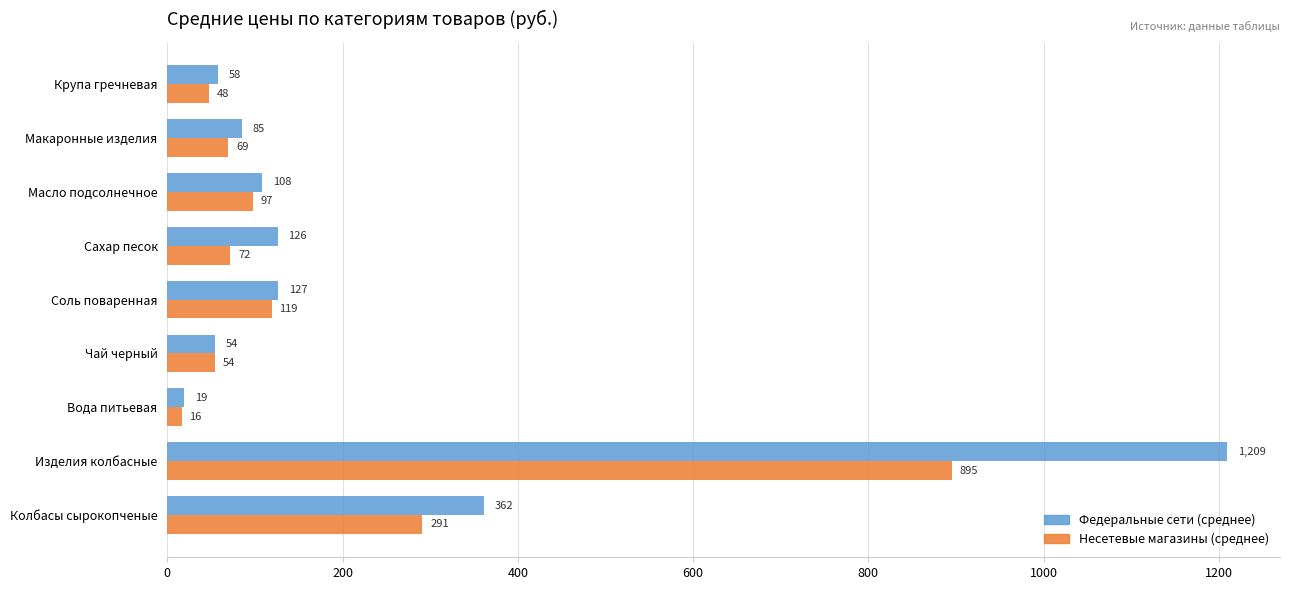

Which series changed the most between Масло подсолнечное and Соль поваренная?

Несетевые магазины (среднее)